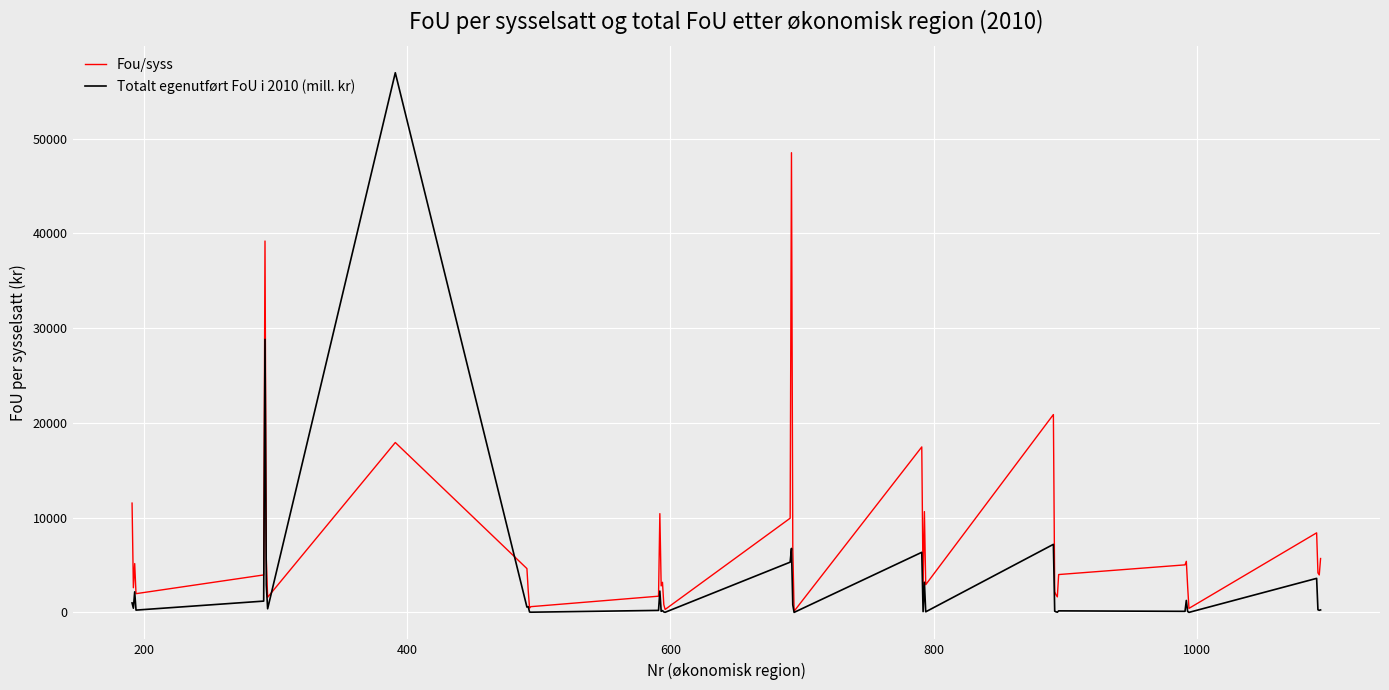

Is this an area chart (filled region under the line)?

No